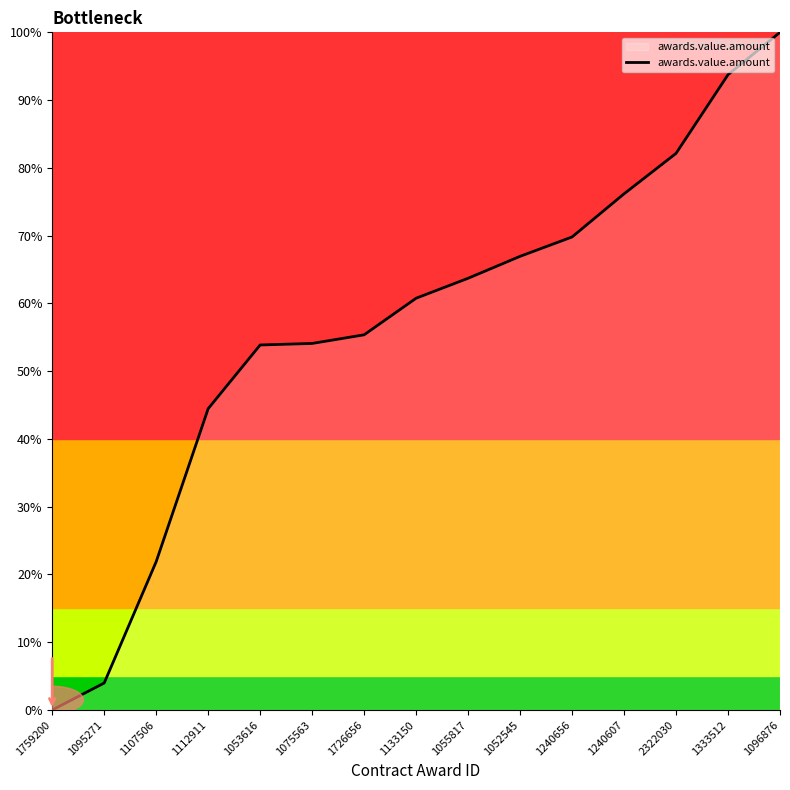

What is the sum of the values at 1112911 and 1075563?

98.6